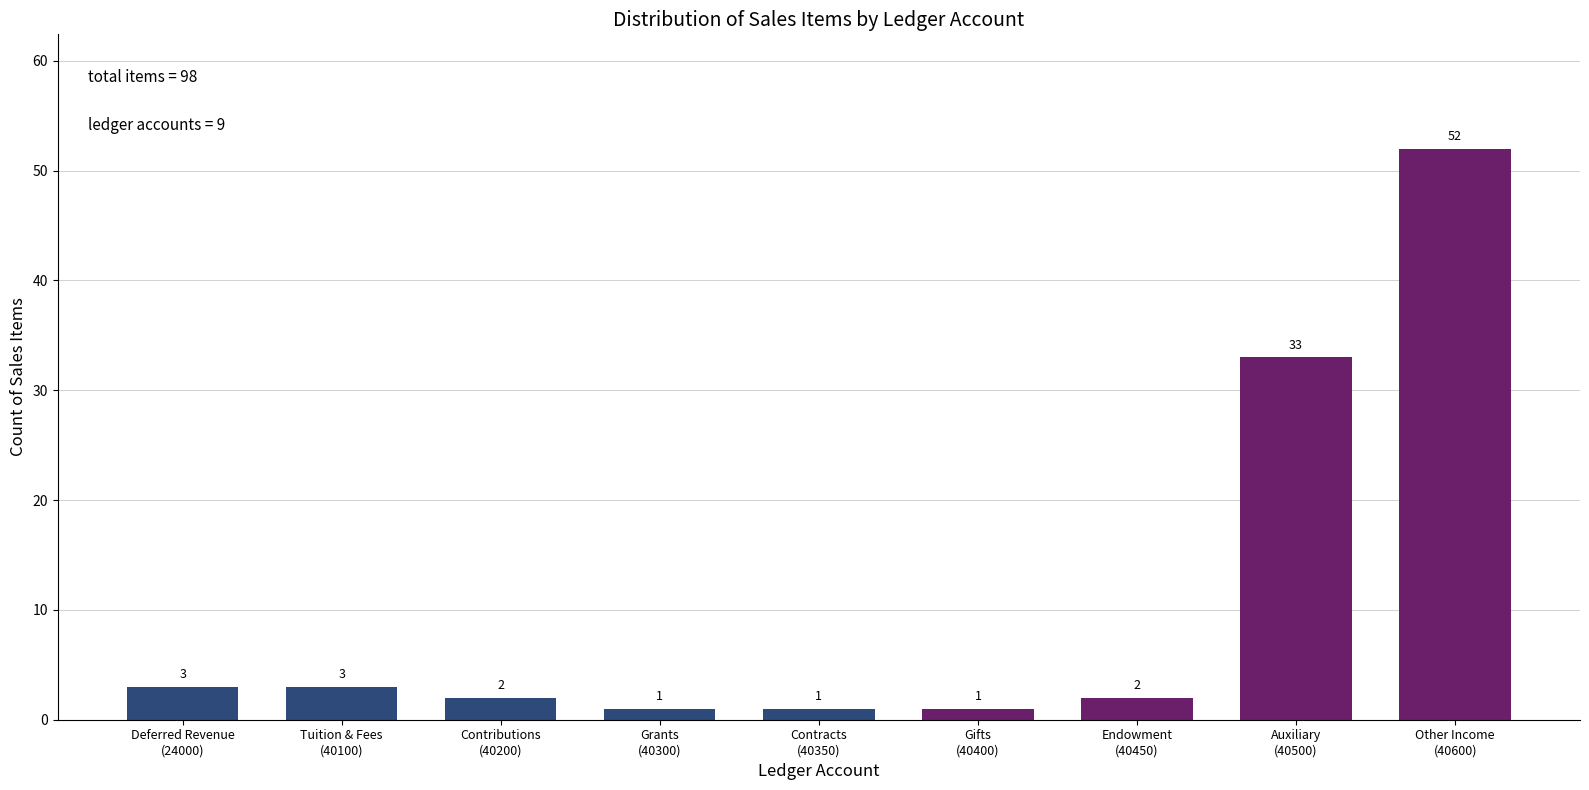

Reading right to left, list all the values displayed in this chart.

52	33	2	1	1	1	2	3	3